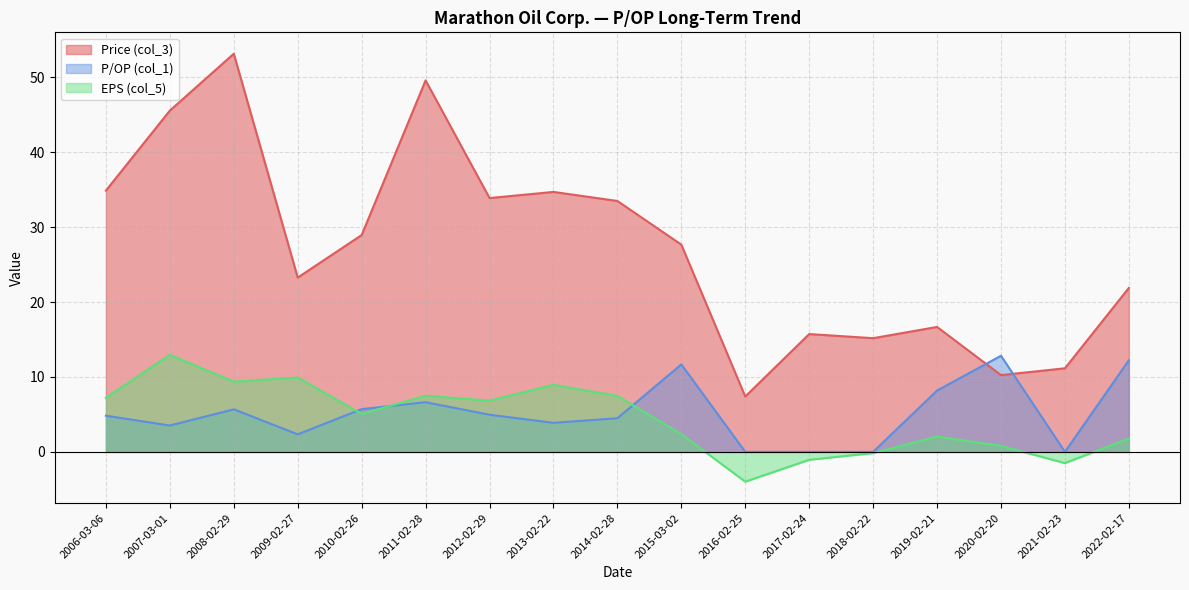

Reading left to right, transcribe all the data shown in this chart.

Price (col_3): 2006-03-06=34.9	2007-03-01=45.6	2008-02-29=53.2	2009-02-27=23.3	2010-02-26=28.9	2011-02-28=49.6	2012-02-29=33.9	2013-02-22=34.7	2014-02-28=33.5	2015-03-02=27.7	2016-02-25=7.4	2017-02-24=15.7	2018-02-22=15.2	2019-02-21=16.7	2020-02-20=10.2	2021-02-23=11.2	2022-02-17=21.9
P/OP (col_1): 2006-03-06=4.8	2007-03-01=3.5	2008-02-29=5.7	2009-02-27=2.3	2010-02-26=5.7	2011-02-28=6.6	2012-02-29=5.0	2013-02-22=3.9	2014-02-28=4.5	2015-03-02=11.7	2016-02-25=0.0	2017-02-24=0.0	2018-02-22=0.0	2019-02-21=8.2	2020-02-20=12.8	2021-02-23=0.0	2022-02-17=12.2
EPS (col_5): 2006-03-06=7.2	2007-03-01=13.0	2008-02-29=9.4	2009-02-27=9.9	2010-02-26=5.1	2011-02-28=7.5	2012-02-29=6.8	2013-02-22=8.9	2014-02-28=7.5	2015-03-02=2.4	2016-02-25=-4.0	2017-02-24=-1.1	2018-02-22=-0.2	2019-02-21=2.0	2020-02-20=0.8	2021-02-23=-1.5	2022-02-17=1.8